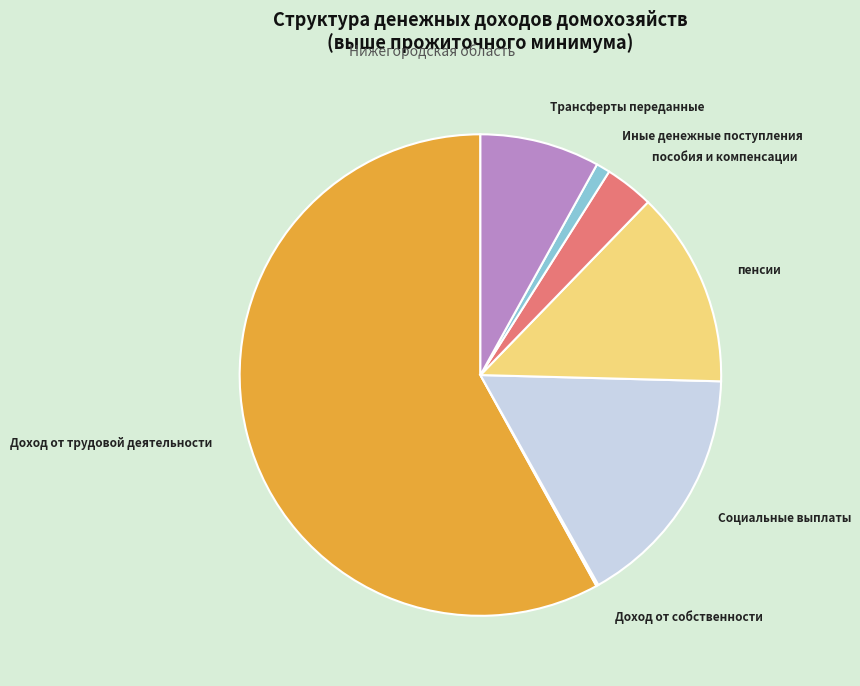

Combined, do пенсии and Трансферты переданные account for over 50%?

No